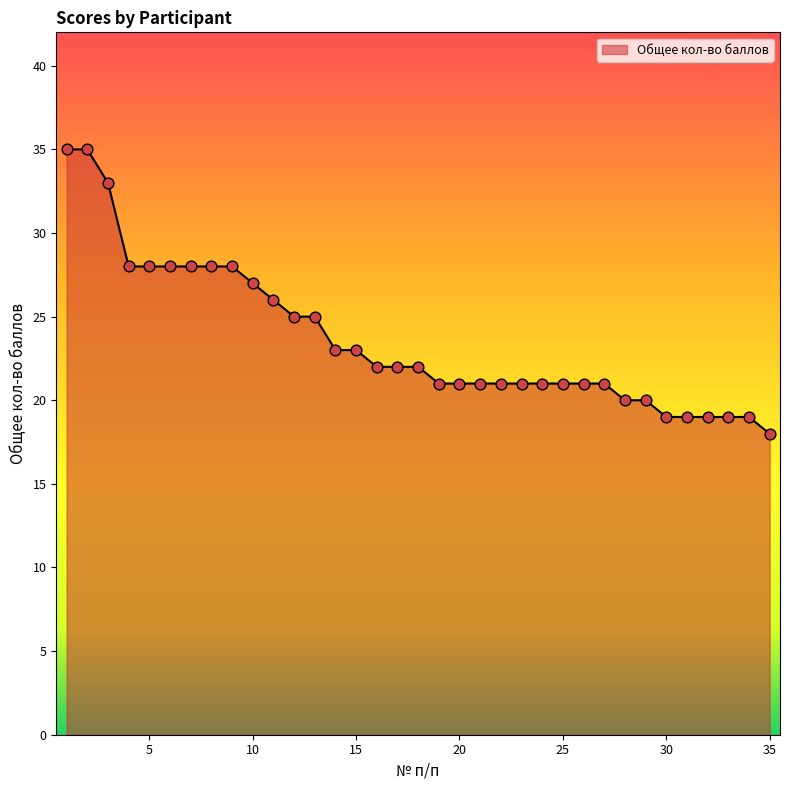

What is the difference between the maximum and minimum values?

17